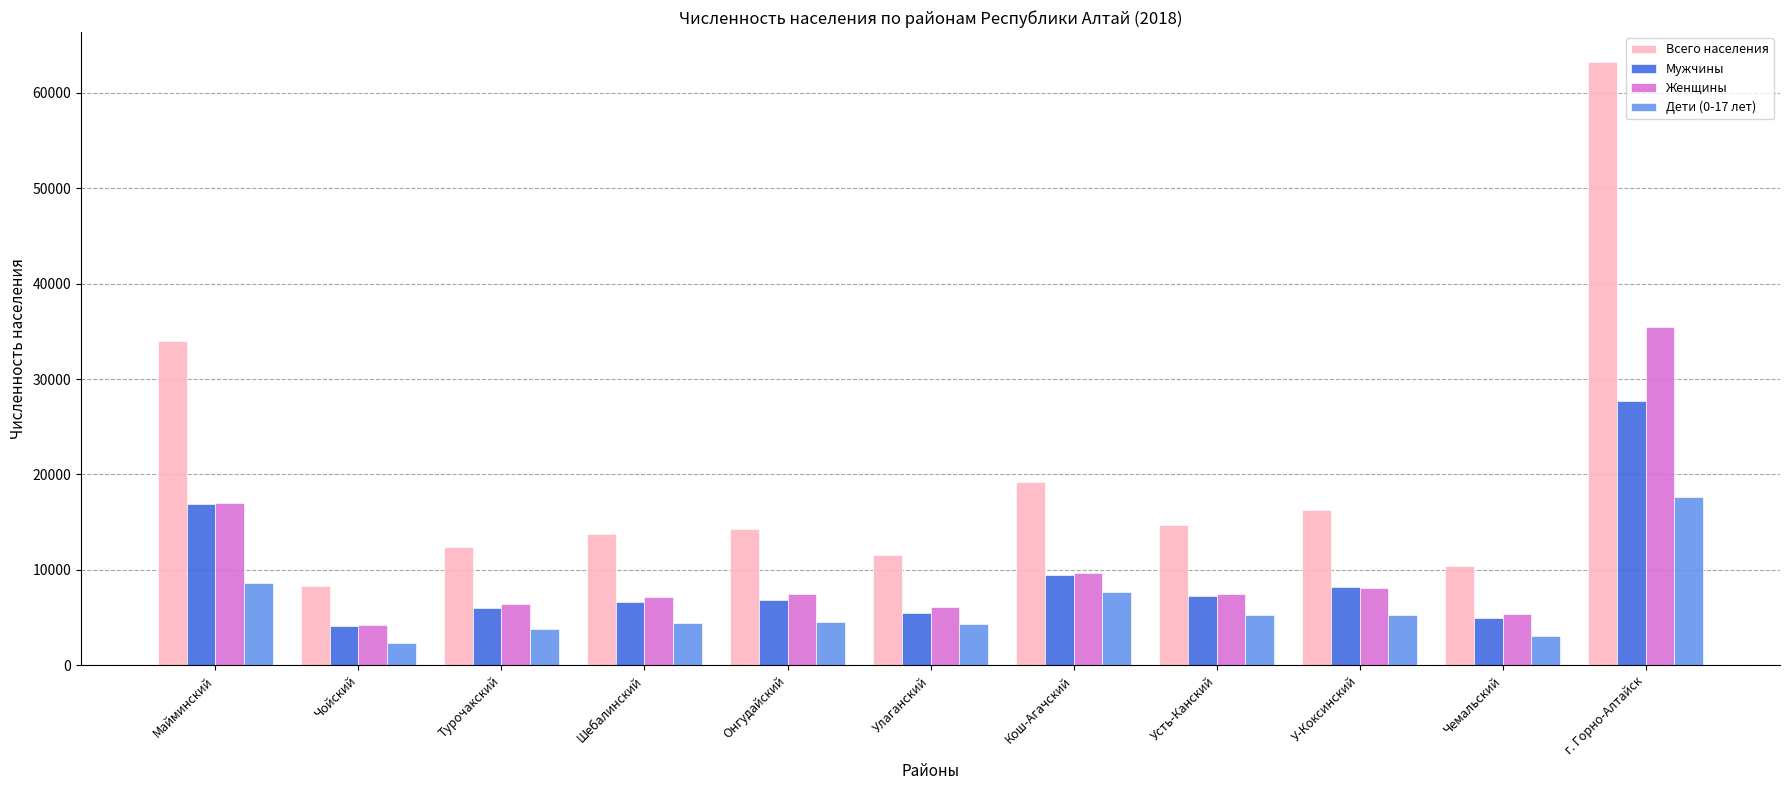

True or false: Женщины has a value of 7421 at Чойский.

False